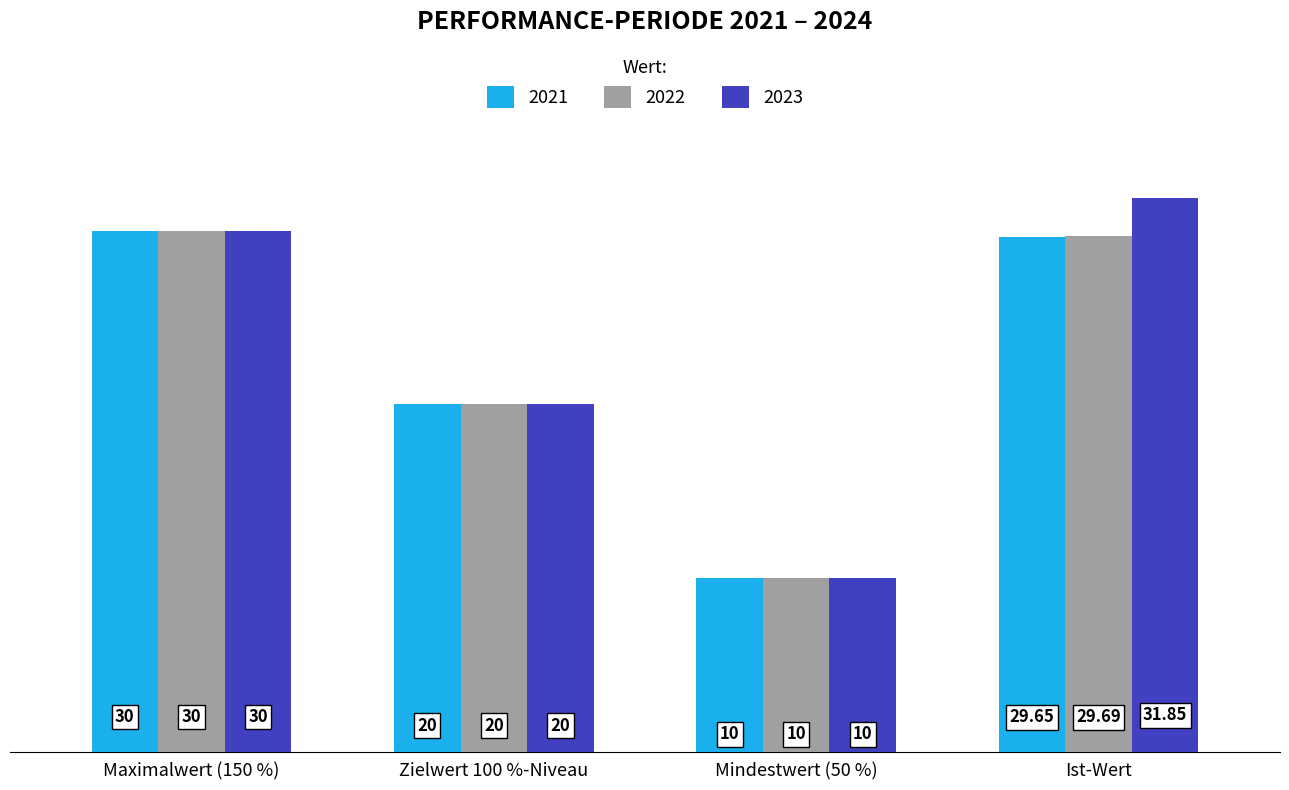

What is the difference between the second highest and second lowest values in the 2022 series?

9.7